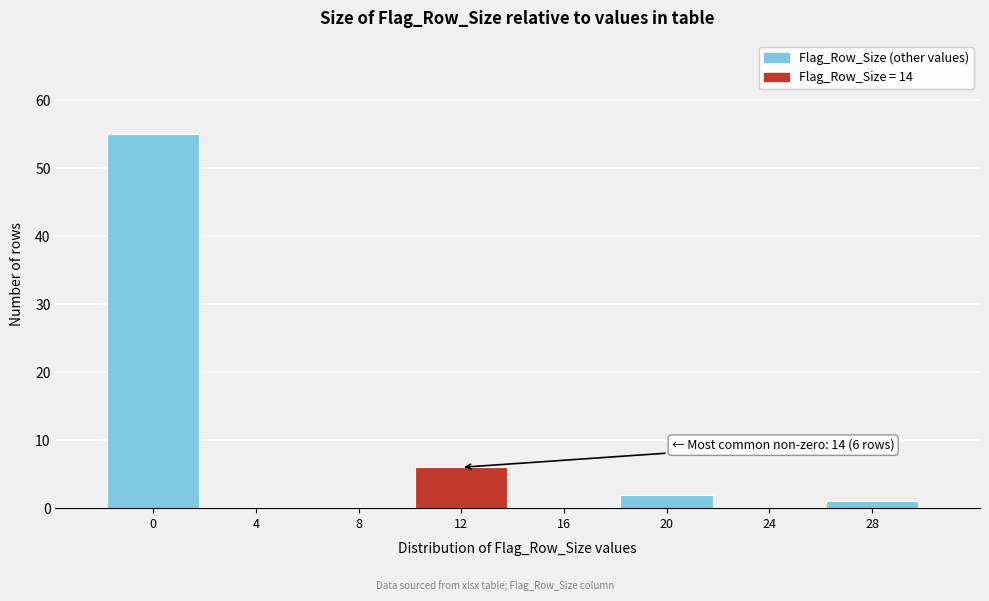

Reading right to left, extract all data points from this chart.

28=1	24=0	20=2	16=0	12=6	8=0	4=0	0=55